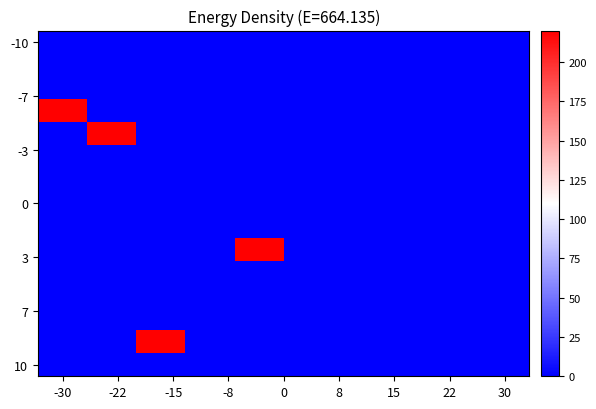

At which category is the sum across all series the highest?

-30